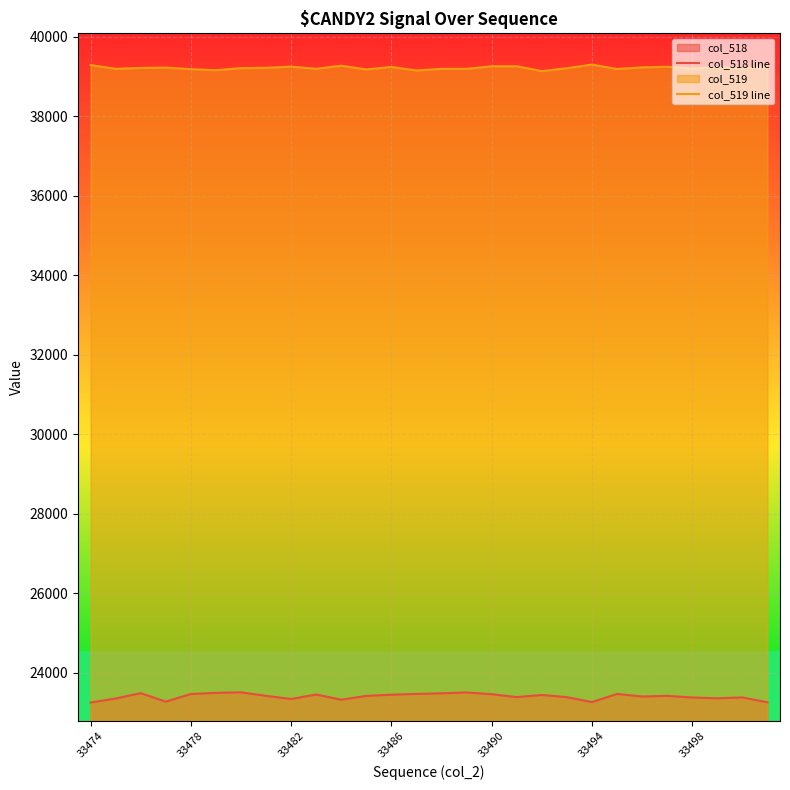

How many lines are shown in the chart?

2